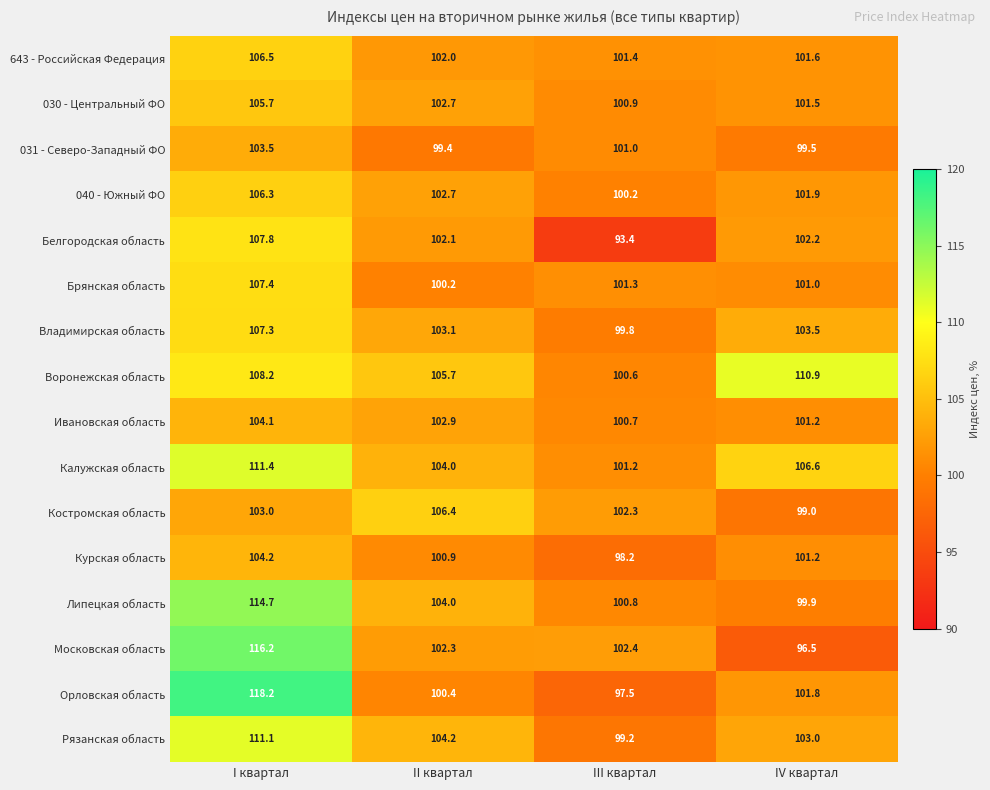

Rank the series by their maximum value, from highest to lowest.

Орловская область, Московская область, Липецкая область, Калужская область, Рязанская область, Воронежская область, Белгородская область, Брянская область, Владимирская область, 643 - Российская Федерация, Костромская область, 040 - Южный ФО, 030 - Центральный ФО, Курская область, Ивановская область, 031 - Северо-Западный ФО